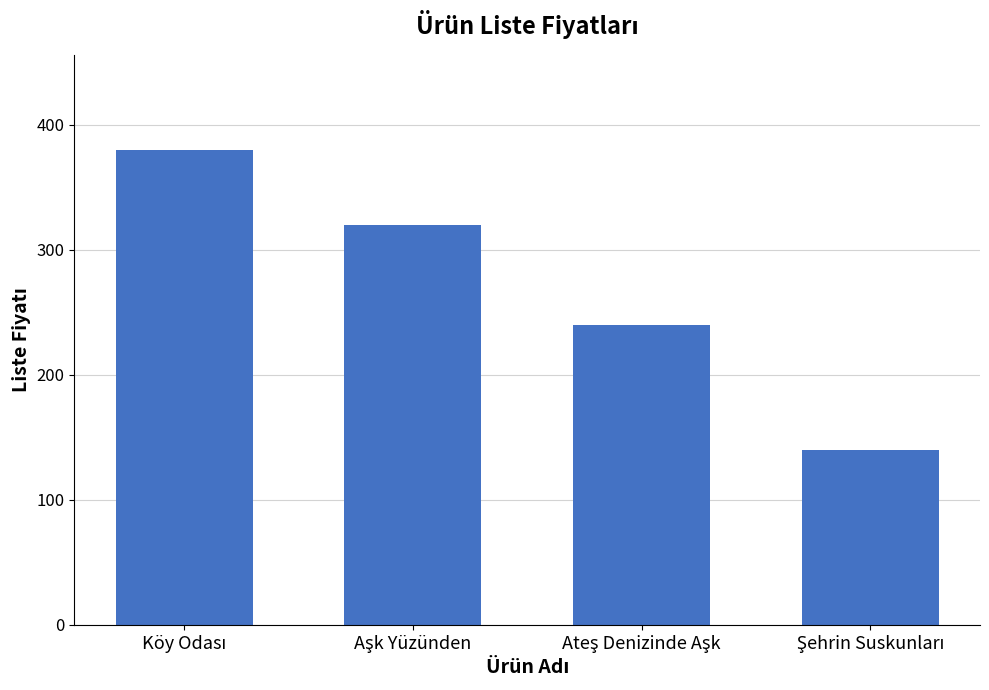

How many values are below 320?

2